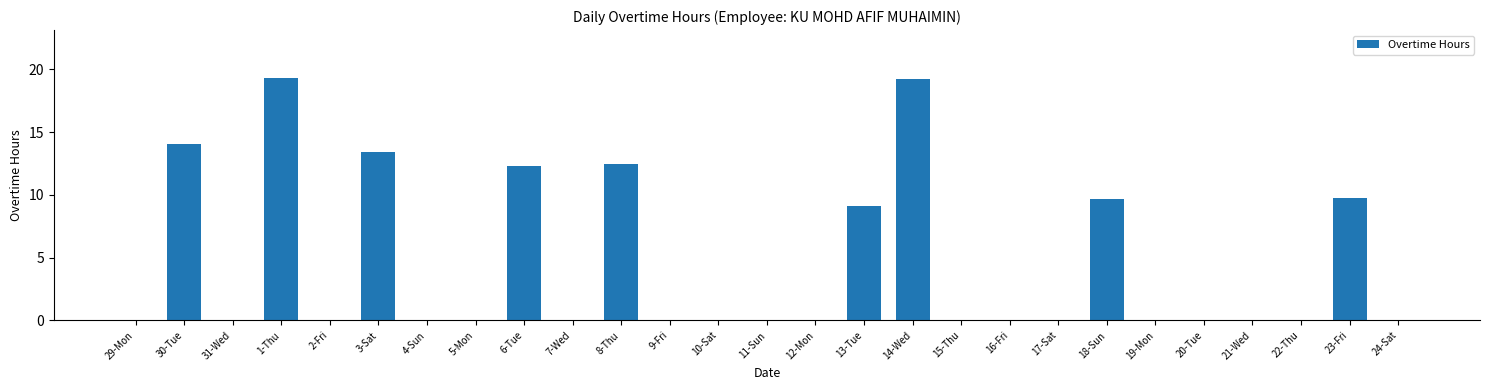

What is the maximum value shown in the chart?

19.3